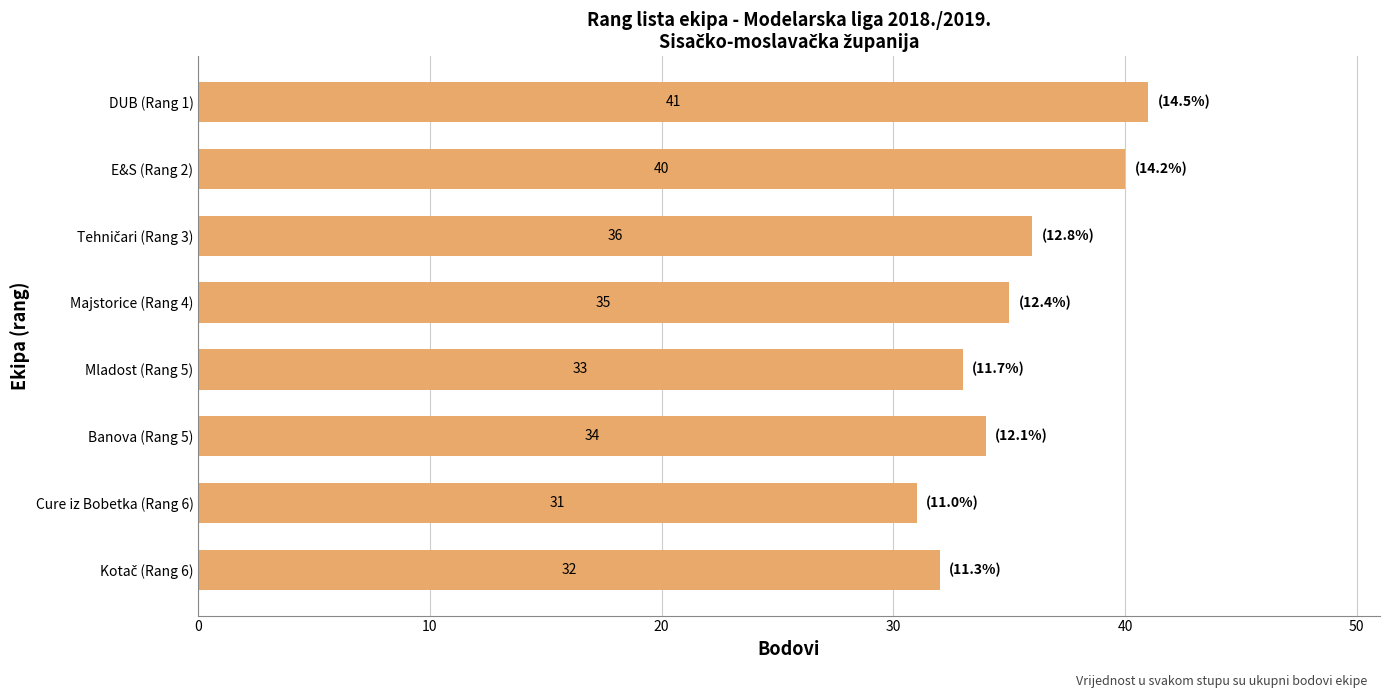

What is the sum of the values at Majstorice (Rang 4) and Mladost (Rang 5)?

68